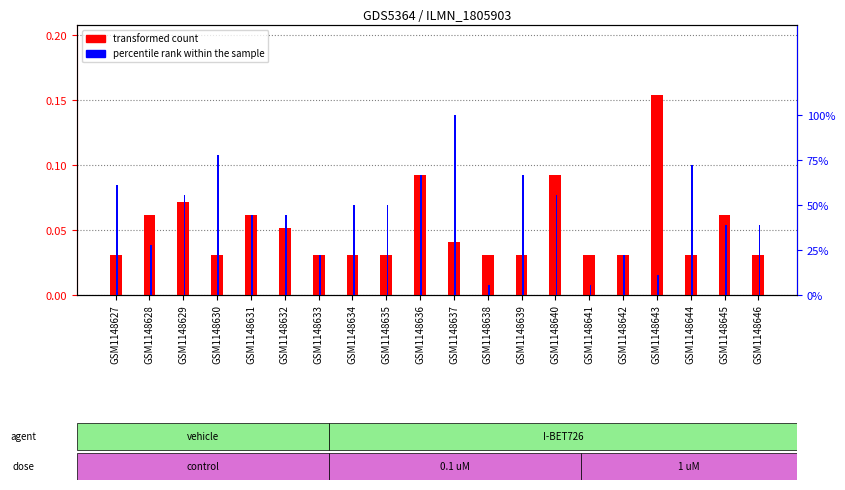

Rank the series at GSM1148635 from highest to lowest value.

percentile rank within the sample, transformed count